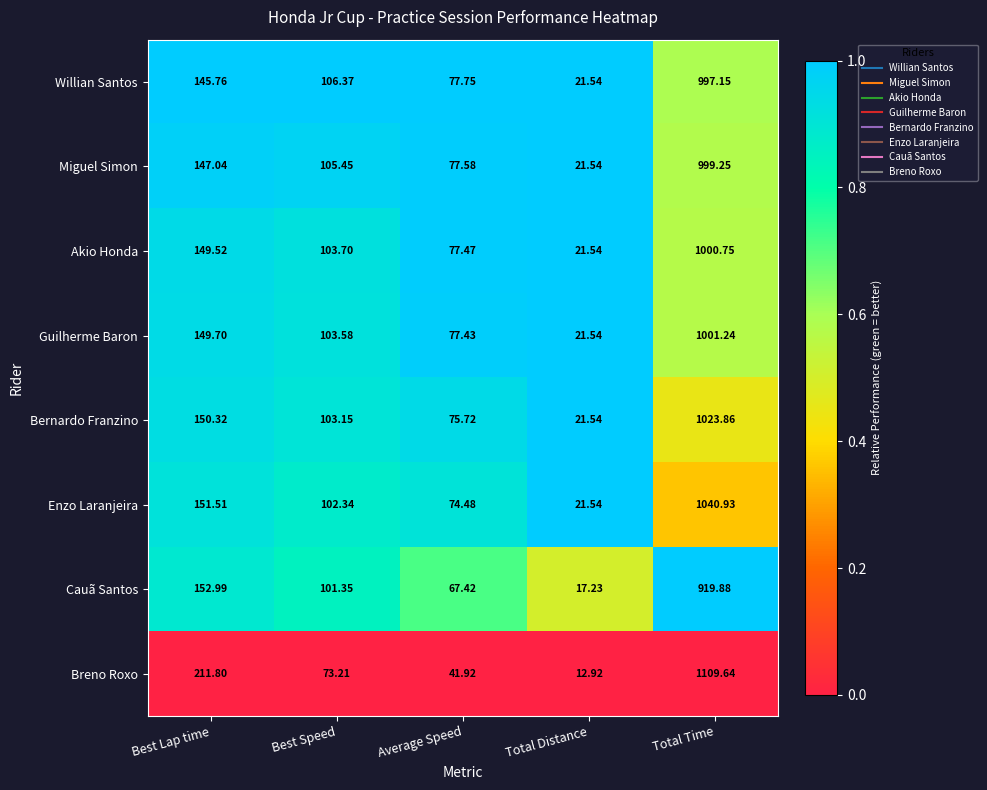

Count the number of categories in the chart.

5